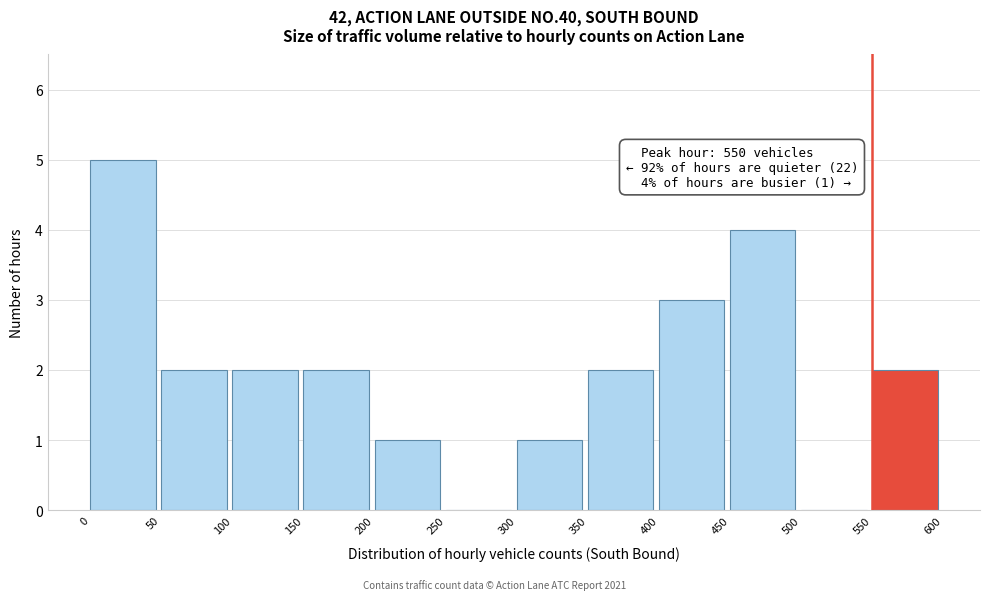

Over which range of the x-axis is the bar tallest?

0 to 50